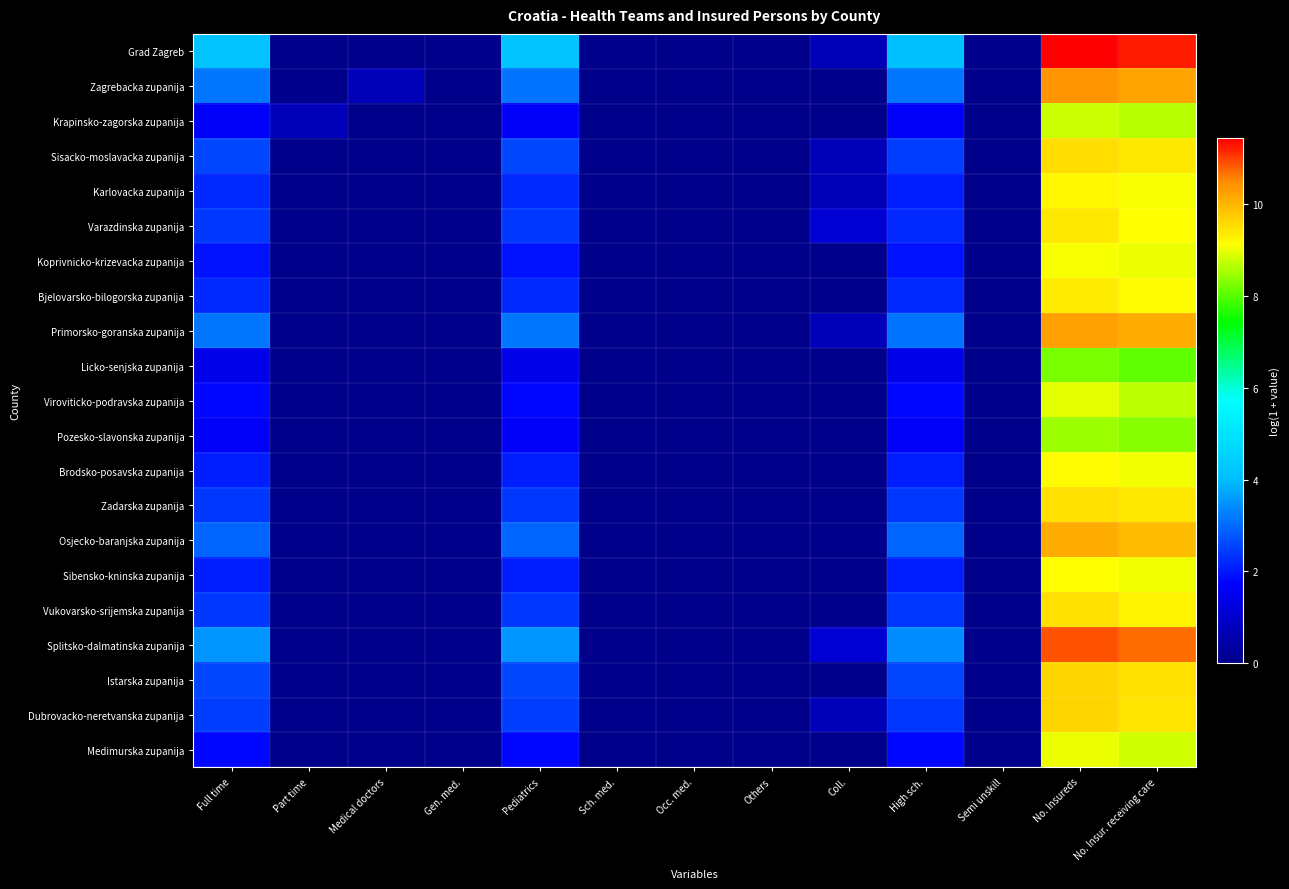

Reading left to right, list all the values displayed in this chart.

Grad Zagreb: Full time=4.1	Part time=0.0	Medical doctors=0.0	Gen. med.=0.0	Pediatrics=4.1	Sch. med.=0.0	Occ. med.=0.0	Others=0.0	Coll.=0.7	High sch.=4.1	Semi unskill=0.0	No. Insureds=11.4	No. Insur. receiving care=11.3
Zagrebacka zupanija: Full time=3.1	Part time=0.0	Medical doctors=0.7	Gen. med.=0.0	Pediatrics=3.1	Sch. med.=0.0	Occ. med.=0.0	Others=0.0	Coll.=0.0	High sch.=3.1	Semi unskill=0.0	No. Insureds=10.4	No. Insur. receiving care=10.2
Krapinsko-zagorska zupanija: Full time=1.6	Part time=0.7	Medical doctors=0.0	Gen. med.=0.0	Pediatrics=1.6	Sch. med.=0.0	Occ. med.=0.0	Others=0.0	Coll.=0.0	High sch.=1.6	Semi unskill=0.0	No. Insureds=8.8	No. Insur. receiving care=8.6
Sisacko-moslavacka zupanija: Full time=2.6	Part time=0.0	Medical doctors=0.0	Gen. med.=0.0	Pediatrics=2.6	Sch. med.=0.0	Occ. med.=0.0	Others=0.0	Coll.=0.7	High sch.=2.5	Semi unskill=0.0	No. Insureds=9.6	No. Insur. receiving care=9.4
Karlovacka zupanija: Full time=2.2	Part time=0.0	Medical doctors=0.0	Gen. med.=0.0	Pediatrics=2.2	Sch. med.=0.0	Occ. med.=0.0	Others=0.0	Coll.=0.7	High sch.=2.1	Semi unskill=0.0	No. Insureds=9.2	No. Insur. receiving care=9.1
Varazdinska zupanija: Full time=2.4	Part time=0.0	Medical doctors=0.0	Gen. med.=0.0	Pediatrics=2.4	Sch. med.=0.0	Occ. med.=0.0	Others=0.0	Coll.=1.1	High sch.=2.2	Semi unskill=0.0	No. Insureds=9.4	No. Insur. receiving care=9.2
Koprivnicko-krizevacka zupanija: Full time=1.9	Part time=0.0	Medical doctors=0.0	Gen. med.=0.0	Pediatrics=1.9	Sch. med.=0.0	Occ. med.=0.0	Others=0.0	Coll.=0.0	High sch.=1.9	Semi unskill=0.0	No. Insureds=9.1	No. Insur. receiving care=9.0
Bjelovarsko-bilogorska zupanija: Full time=2.2	Part time=0.0	Medical doctors=0.0	Gen. med.=0.0	Pediatrics=2.2	Sch. med.=0.0	Occ. med.=0.0	Others=0.0	Coll.=0.0	High sch.=2.2	Semi unskill=0.0	No. Insureds=9.4	No. Insur. receiving care=9.2
Primorsko-goranska zupanija: Full time=3.1	Part time=0.0	Medical doctors=0.0	Gen. med.=0.0	Pediatrics=3.1	Sch. med.=0.0	Occ. med.=0.0	Others=0.0	Coll.=0.7	High sch.=3.1	Semi unskill=0.0	No. Insureds=10.2	No. Insur. receiving care=10.1
Licko-senjska zupanija: Full time=1.4	Part time=0.0	Medical doctors=0.0	Gen. med.=0.0	Pediatrics=1.4	Sch. med.=0.0	Occ. med.=0.0	Others=0.0	Coll.=0.0	High sch.=1.4	Semi unskill=0.0	No. Insureds=8.2	No. Insur. receiving care=8.1
Viroviticko-podravska zupanija: Full time=1.8	Part time=0.0	Medical doctors=0.0	Gen. med.=0.0	Pediatrics=1.8	Sch. med.=0.0	Occ. med.=0.0	Others=0.0	Coll.=0.0	High sch.=1.8	Semi unskill=0.0	No. Insureds=8.9	No. Insur. receiving care=8.7
Pozesko-slavonska zupanija: Full time=1.6	Part time=0.0	Medical doctors=0.0	Gen. med.=0.0	Pediatrics=1.6	Sch. med.=0.0	Occ. med.=0.0	Others=0.0	Coll.=0.0	High sch.=1.6	Semi unskill=0.0	No. Insureds=8.5	No. Insur. receiving care=8.3
Brodsko-posavska zupanija: Full time=2.1	Part time=0.0	Medical doctors=0.0	Gen. med.=0.0	Pediatrics=2.1	Sch. med.=0.0	Occ. med.=0.0	Others=0.0	Coll.=0.0	High sch.=2.1	Semi unskill=0.0	No. Insureds=9.2	No. Insur. receiving care=9.1
Zadarska zupanija: Full time=2.4	Part time=0.0	Medical doctors=0.0	Gen. med.=0.0	Pediatrics=2.4	Sch. med.=0.0	Occ. med.=0.0	Others=0.0	Coll.=0.0	High sch.=2.4	Semi unskill=0.0	No. Insureds=9.5	No. Insur. receiving care=9.4
Osjecko-baranjska zupanija: Full time=2.9	Part time=0.0	Medical doctors=0.0	Gen. med.=0.0	Pediatrics=2.9	Sch. med.=0.0	Occ. med.=0.0	Others=0.0	Coll.=0.0	High sch.=2.9	Semi unskill=0.0	No. Insureds=10.1	No. Insur. receiving care=10.0
Sibensko-kninska zupanija: Full time=2.1	Part time=0.0	Medical doctors=0.0	Gen. med.=0.0	Pediatrics=2.1	Sch. med.=0.0	Occ. med.=0.0	Others=0.0	Coll.=0.0	High sch.=2.1	Semi unskill=0.0	No. Insureds=9.1	No. Insur. receiving care=9.1
Vukovarsko-srijemska zupanija: Full time=2.4	Part time=0.0	Medical doctors=0.0	Gen. med.=0.0	Pediatrics=2.4	Sch. med.=0.0	Occ. med.=0.0	Others=0.0	Coll.=0.0	High sch.=2.4	Semi unskill=0.0	No. Insureds=9.5	No. Insur. receiving care=9.3
Splitsko-dalmatinska zupanija: Full time=3.5	Part time=0.0	Medical doctors=0.0	Gen. med.=0.0	Pediatrics=3.5	Sch. med.=0.0	Occ. med.=0.0	Others=0.0	Coll.=1.1	High sch.=3.4	Semi unskill=0.0	No. Insureds=10.9	No. Insur. receiving care=10.7
Istarska zupanija: Full time=2.6	Part time=0.0	Medical doctors=0.0	Gen. med.=0.0	Pediatrics=2.6	Sch. med.=0.0	Occ. med.=0.0	Others=0.0	Coll.=0.0	High sch.=2.6	Semi unskill=0.0	No. Insureds=9.6	No. Insur. receiving care=9.5
Dubrovacko-neretvanska zupanija: Full time=2.5	Part time=0.0	Medical doctors=0.0	Gen. med.=0.0	Pediatrics=2.5	Sch. med.=0.0	Occ. med.=0.0	Others=0.0	Coll.=0.7	High sch.=2.4	Semi unskill=0.0	No. Insureds=9.6	No. Insur. receiving care=9.4
Medimurska zupanija: Full time=1.8	Part time=0.0	Medical doctors=0.0	Gen. med.=0.0	Pediatrics=1.8	Sch. med.=0.0	Occ. med.=0.0	Others=0.0	Coll.=0.0	High sch.=1.8	Semi unskill=0.0	No. Insureds=9.0	No. Insur. receiving care=8.8